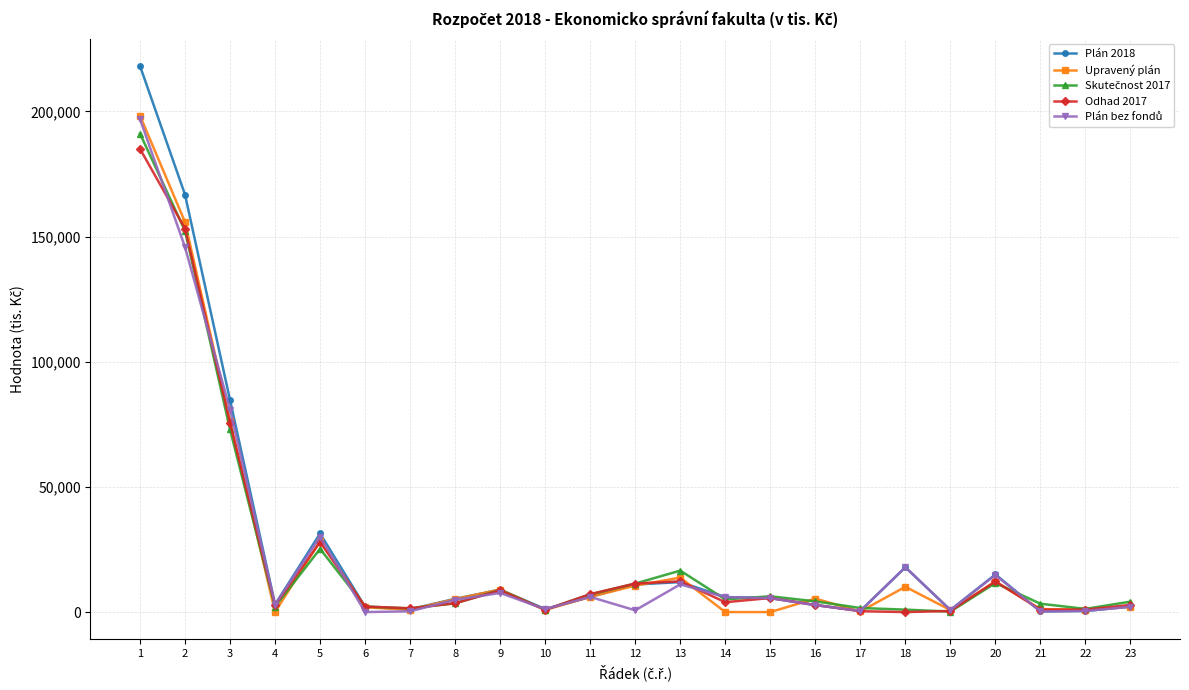

Which series has the largest range (max minus min)?

Plán 2018